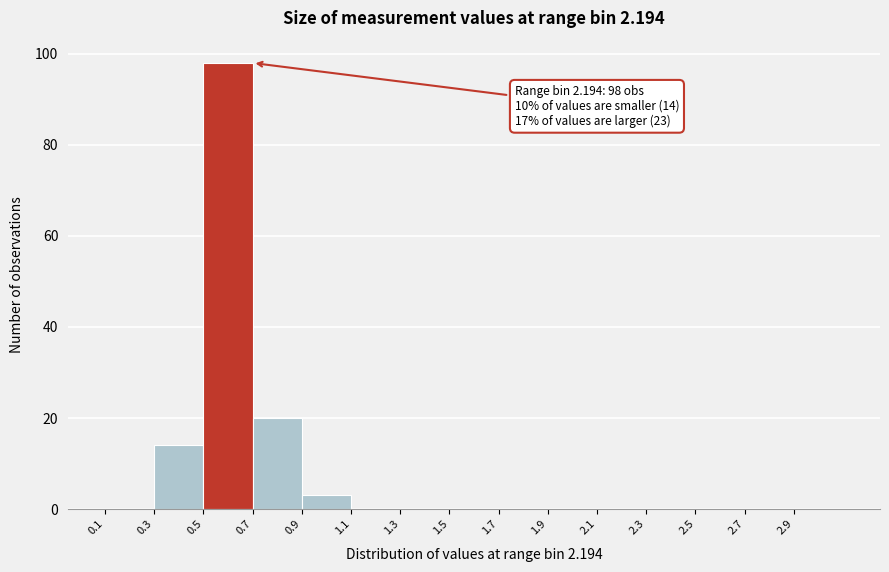

Which range on the x-axis has the tallest bar?

0.5 to 0.7